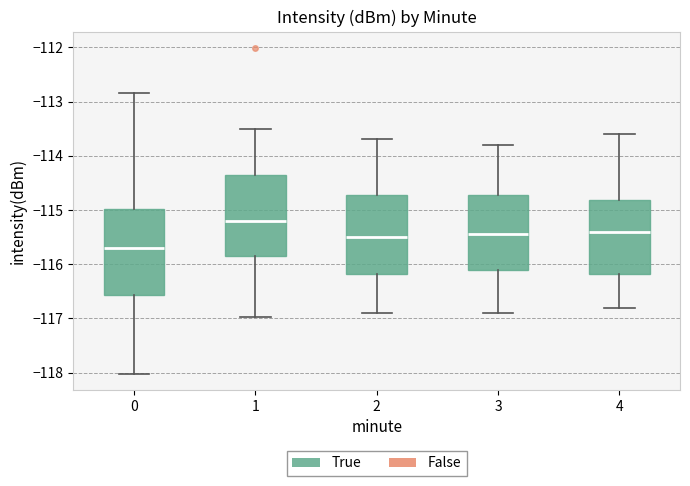

Reading left to right, read every box against the y-axis: the position of its median line, the range the box covers, and the ends of its whiskers. The values are not printed on the chart, so give them approximately, as read against the axis.

0: median -115.7, box -116.6 to -115.0, whiskers -118.0 to -112.8
1: median -115.2, box -115.8 to -114.3, whiskers -117.0 to -113.5
2: median -115.5, box -116.2 to -114.7, whiskers -116.9 to -113.7
3: median -115.4, box -116.1 to -114.7, whiskers -116.9 to -113.8
4: median -115.4, box -116.2 to -114.8, whiskers -116.8 to -113.6